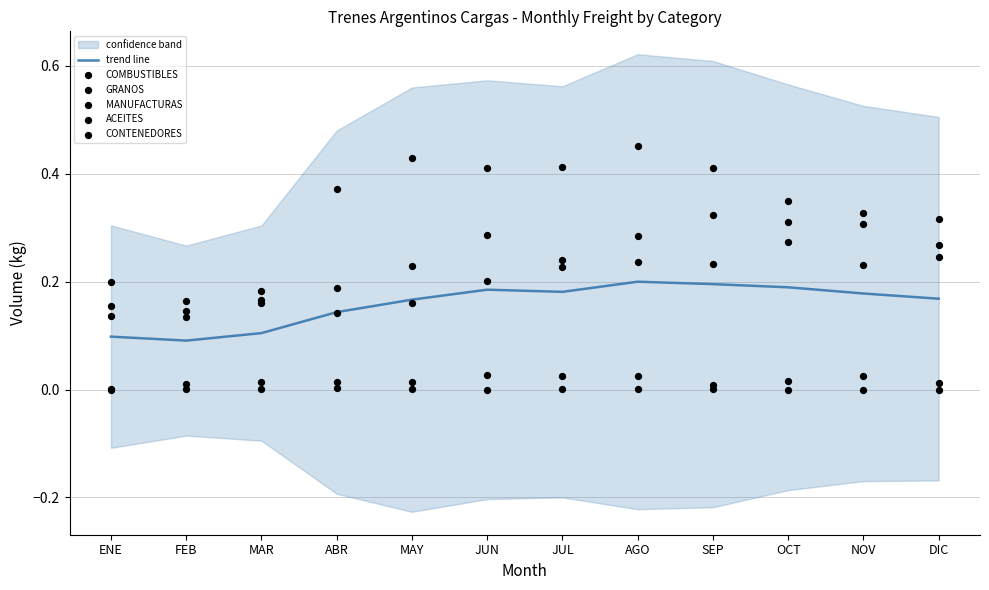

At how many categories does at least one series exceed 0?

12